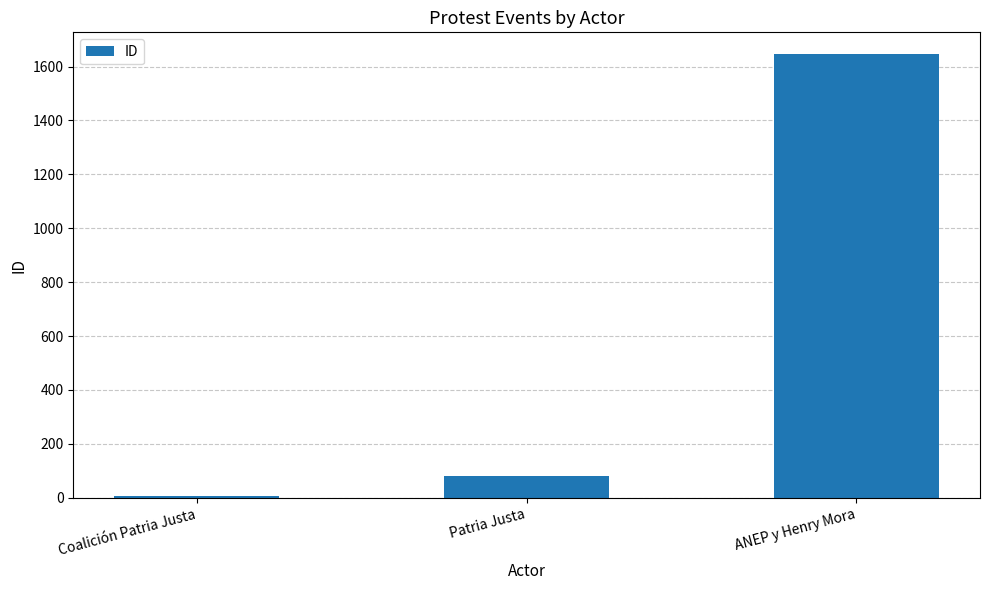

Where is the data nearest to the value 826?

Patria Justa